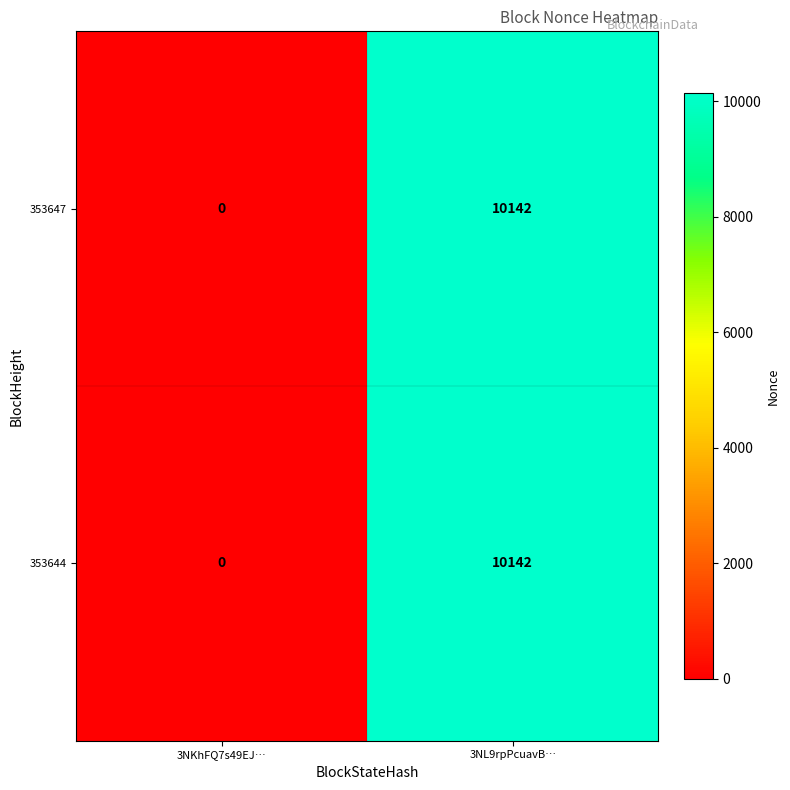

At how many categories does at least one series exceed 5911?

1